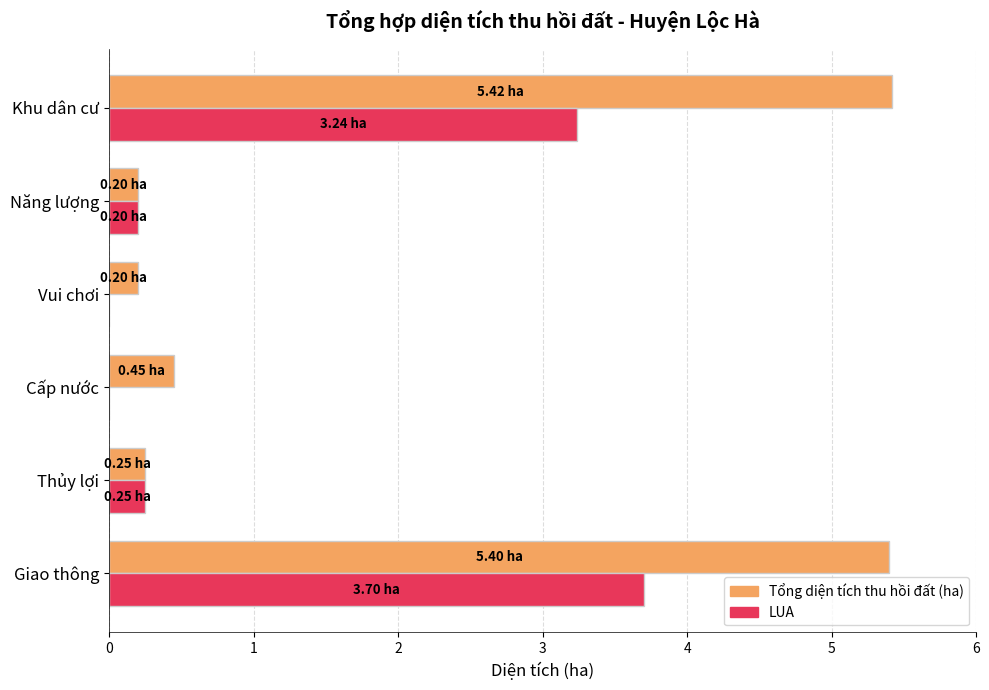

What is the total value across all series at Cấp nước?

0.5